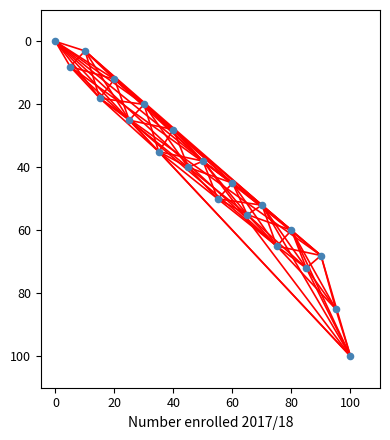

What is the range of X values (max minus min)?

100